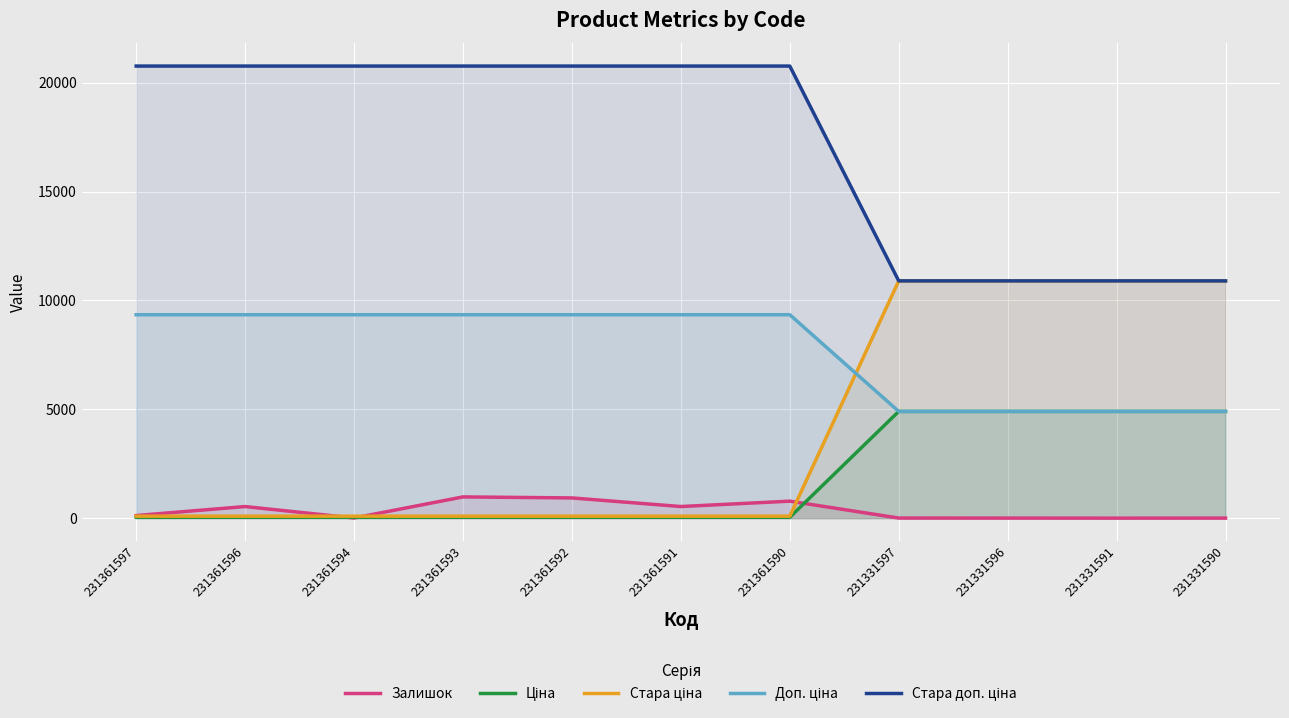

What is the maximum value for Ціна?

4903.4